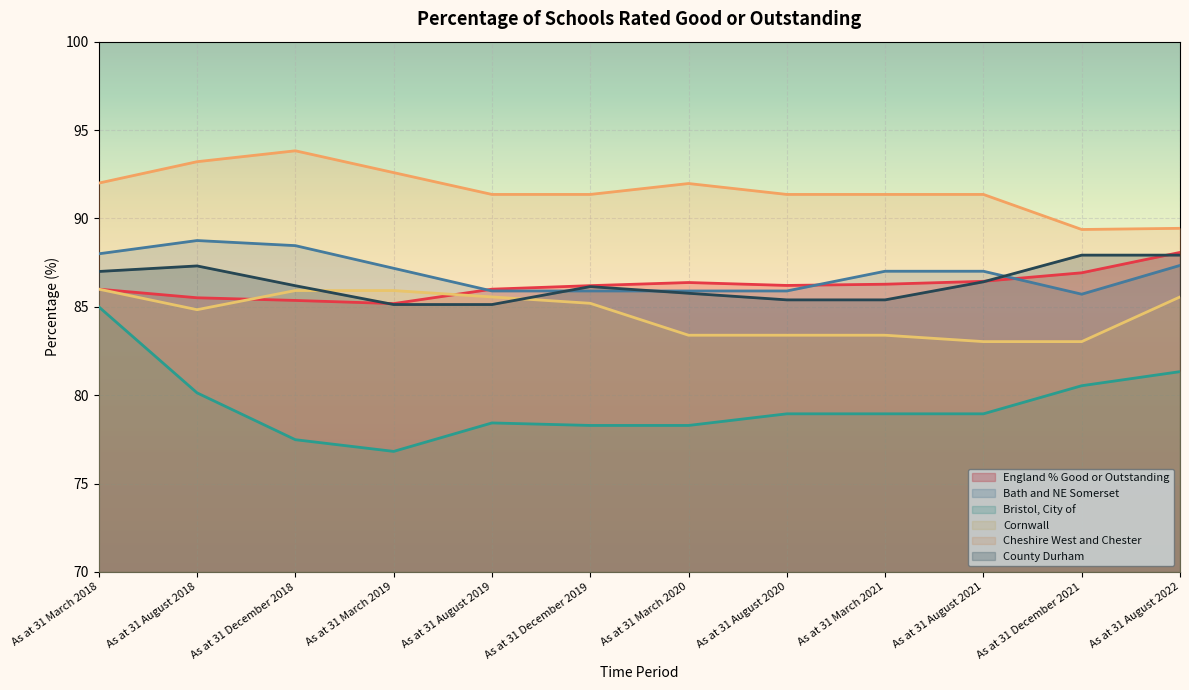

Where do Bath and NE Somerset and County Durham first cross each other?

As at 31 August 2019 and As at 31 December 2019